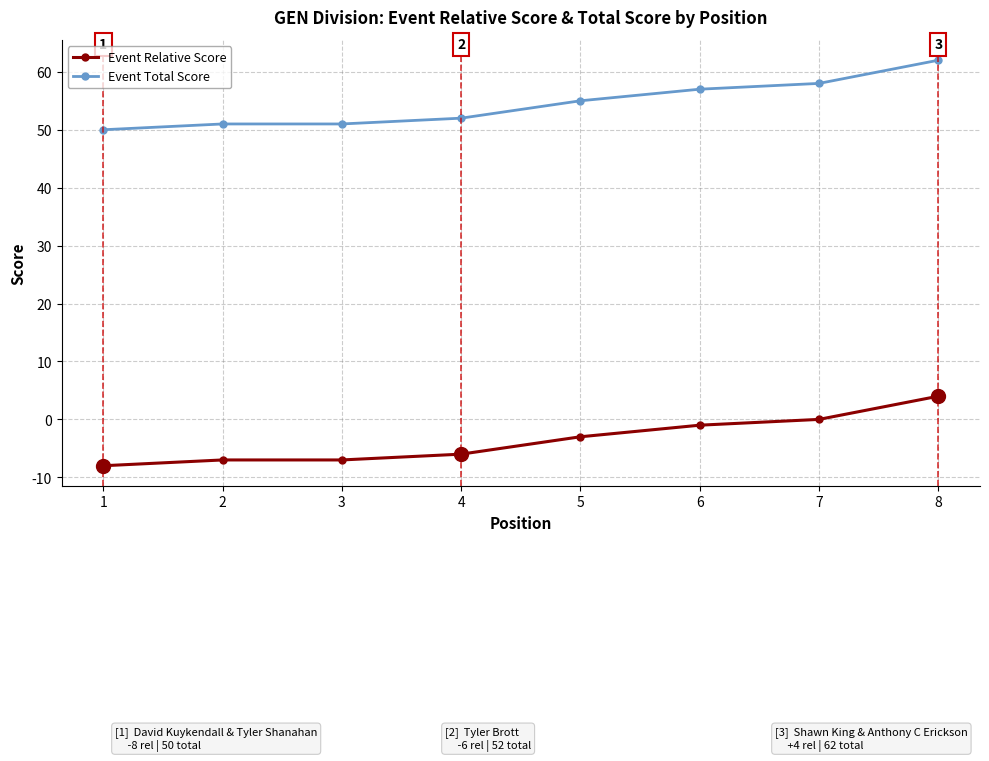

What is the sum of the Event Relative Score values at 5 and 1?

-11